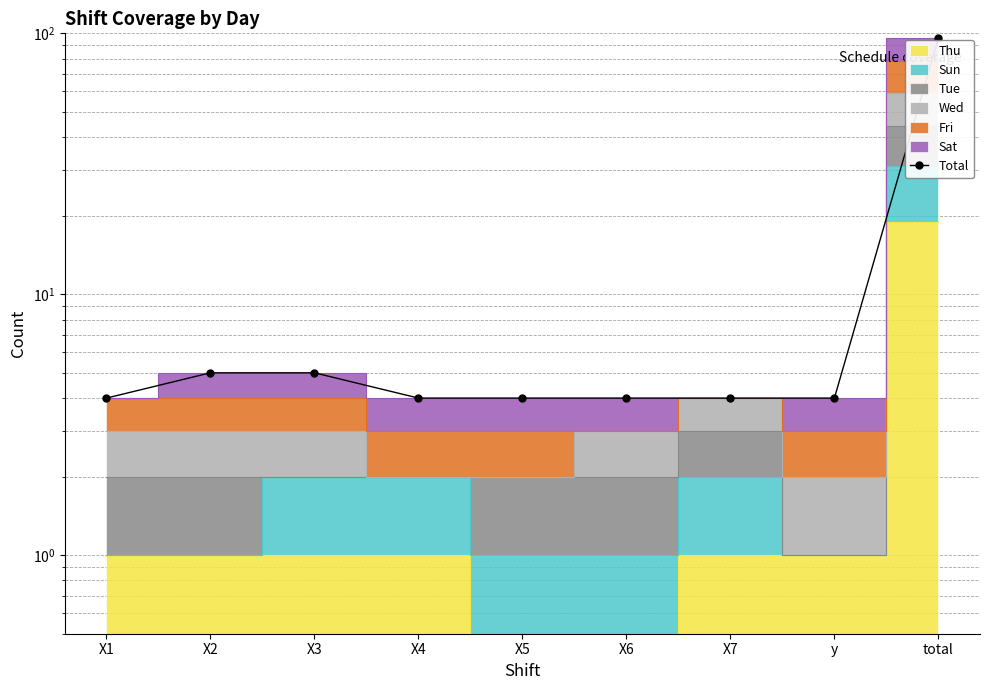

What is the ratio of the value at X5 to the value at X6?

1.0